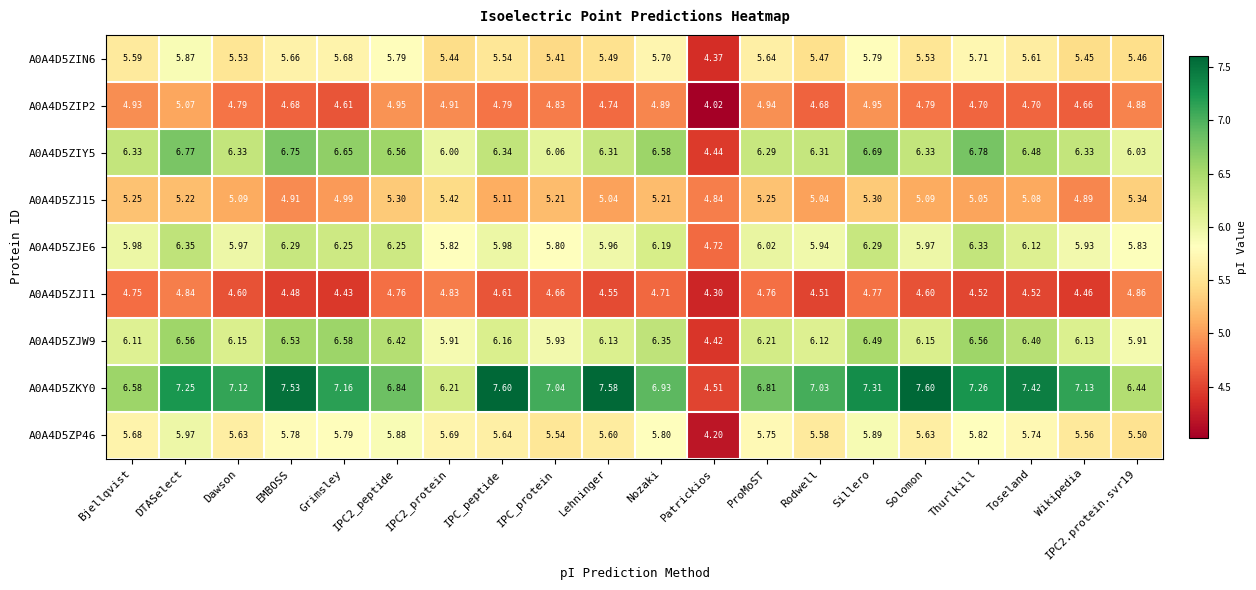

Which series changed the most between Grimsley and Lehninger?

A0A4D5ZJW9